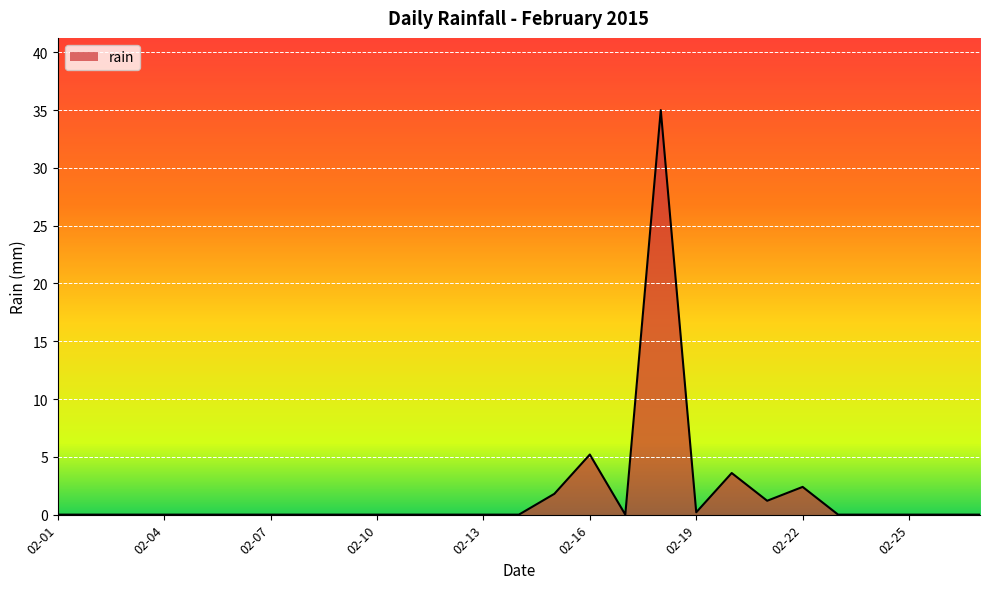

What is the difference between the maximum and minimum values?

35.0